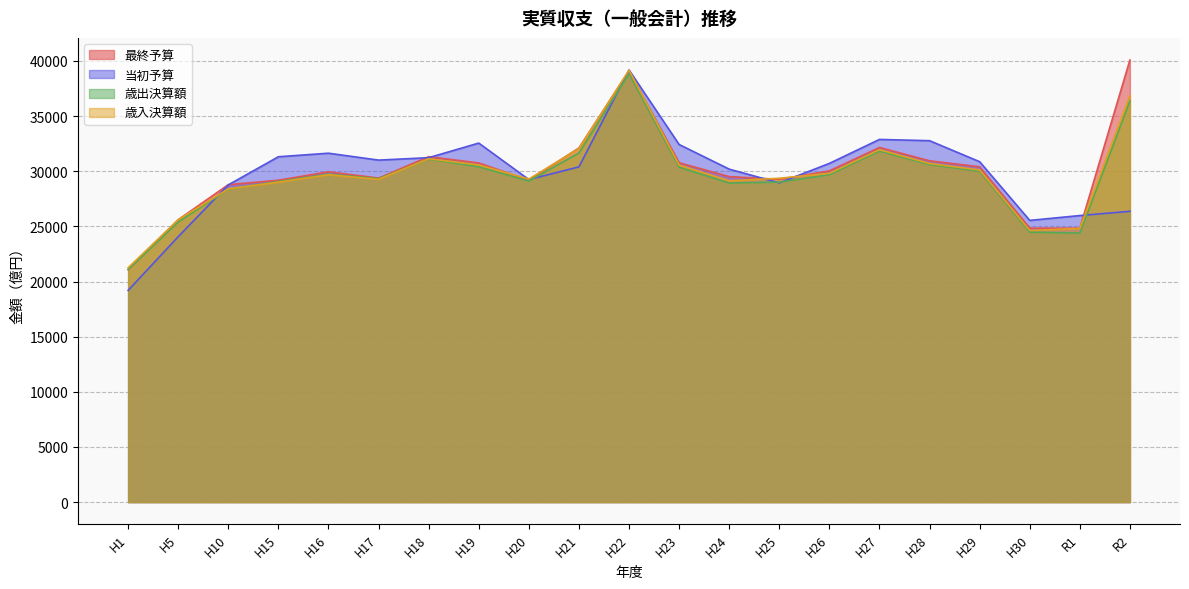

Where do 最終予算 and 歳出決算額 first cross each other?

H1 and H5